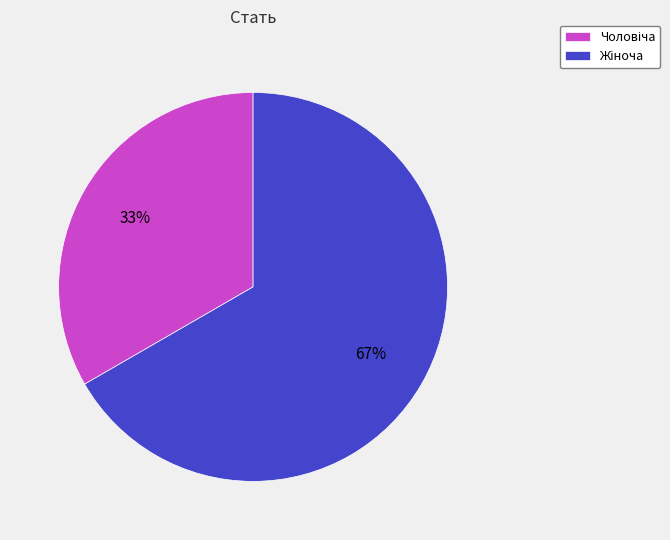

To the nearest percent, what is the average slice percentage?

50%